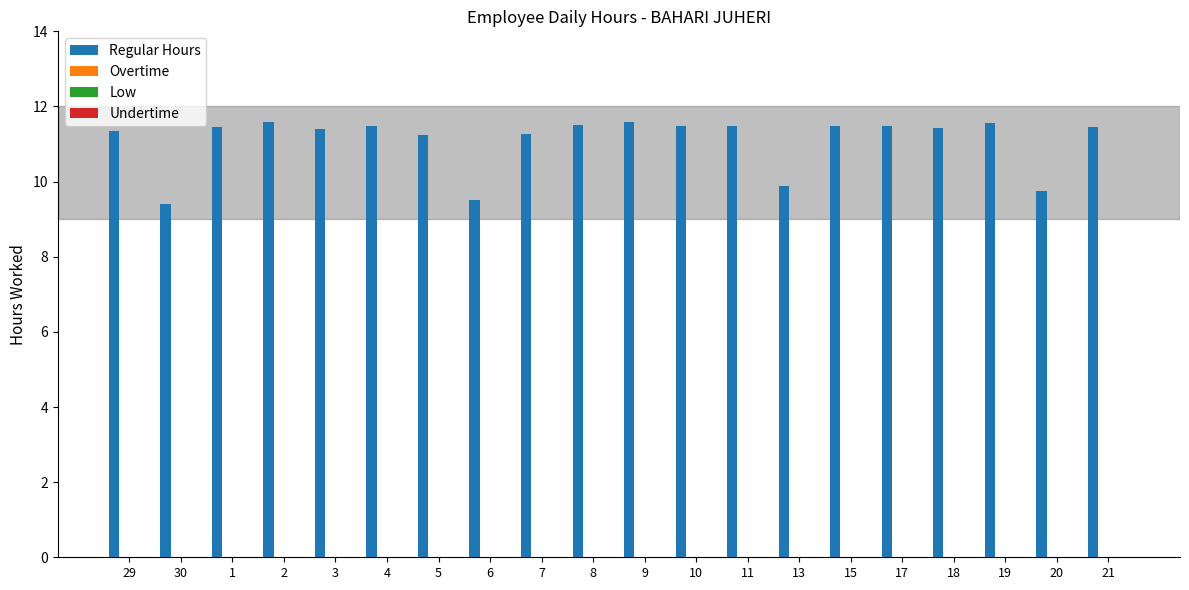

What is the average value?

11.1